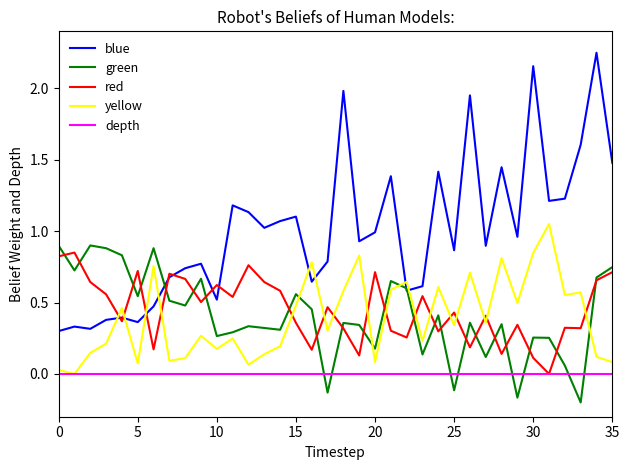

True or false: red has more than 1 points higher than both neighbors.

True